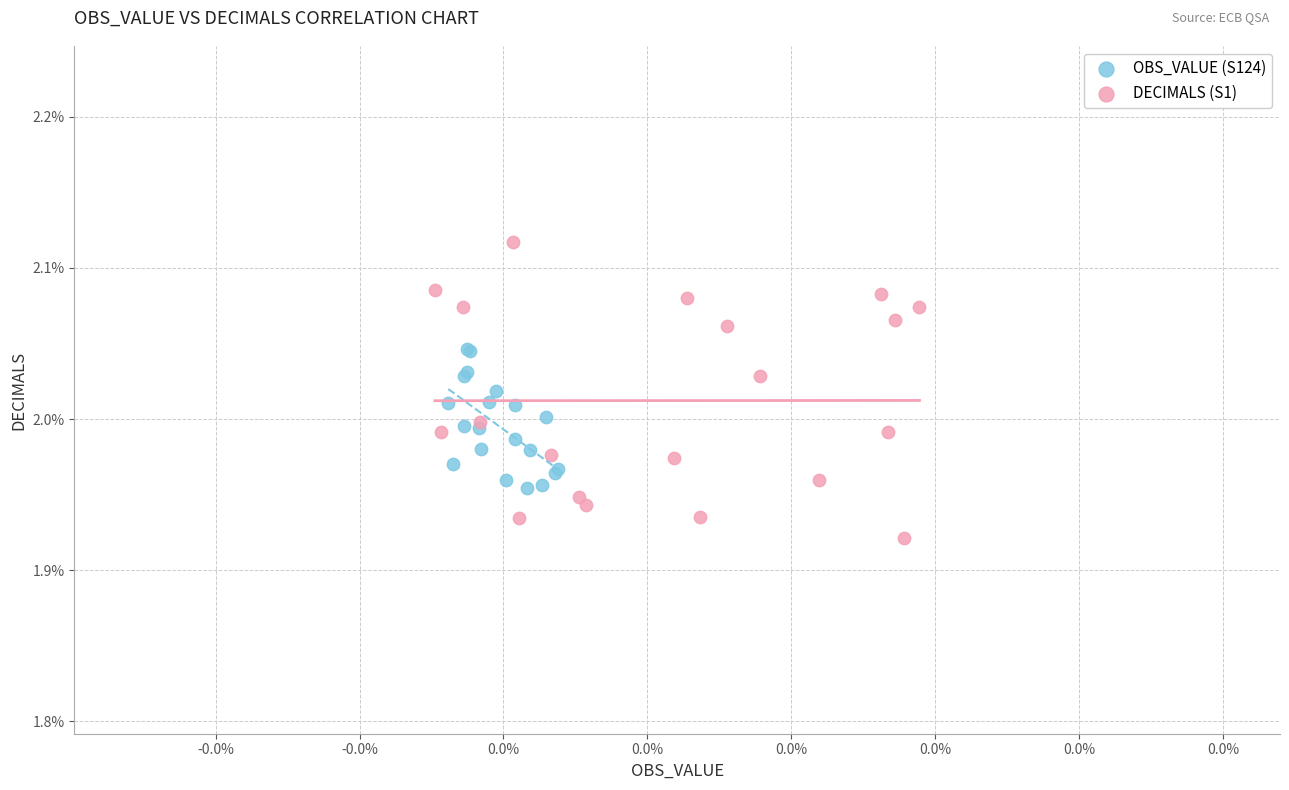

Which series has the widest spread of Y values?

DECIMALS (S1)